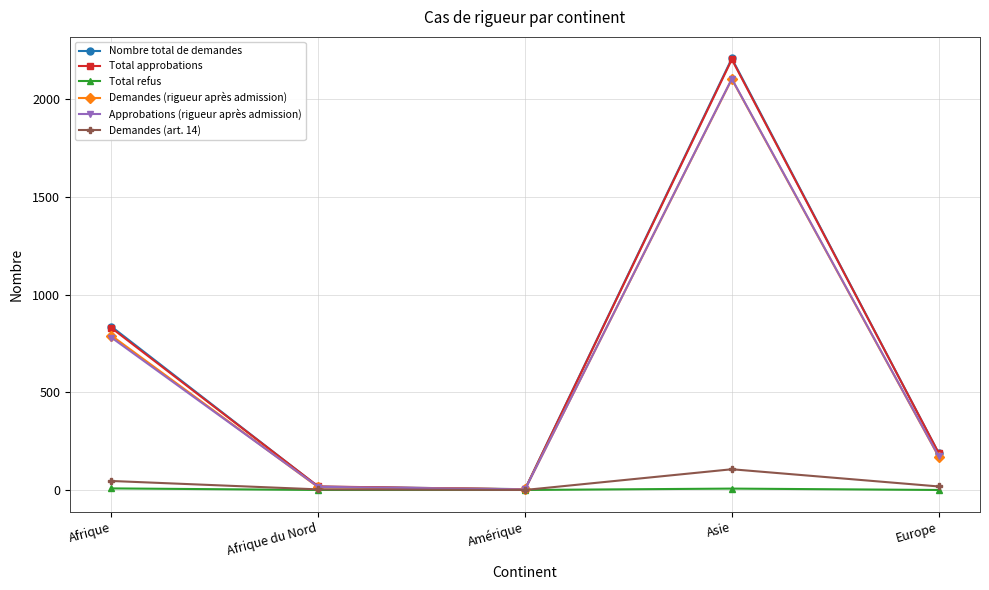

Where does the Demandes (rigueur après admission) series first go above 171?

Afrique